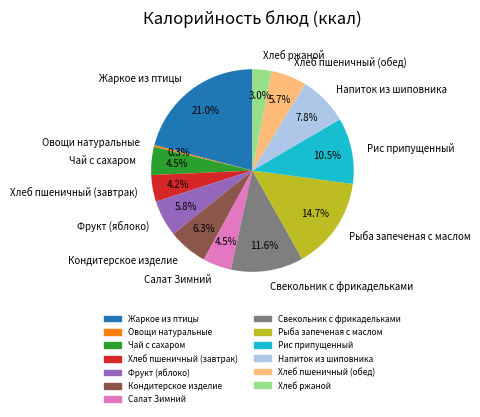

How many slices are in this pie chart?

13